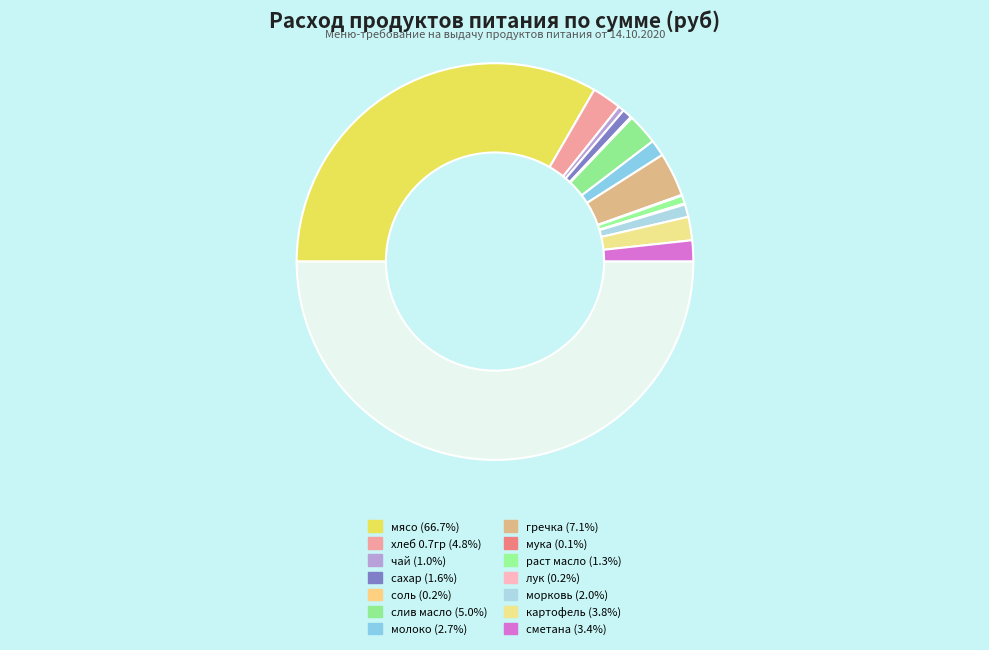

How many segments does this pie chart have?

14